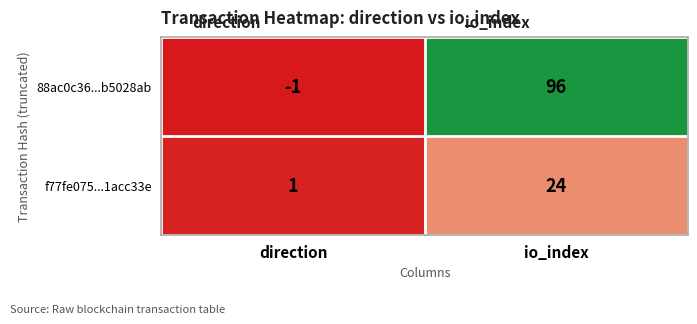

Rank the series by their average value, from highest to lowest.

88ac0c36...b5028ab, f77fe075...1acc33e